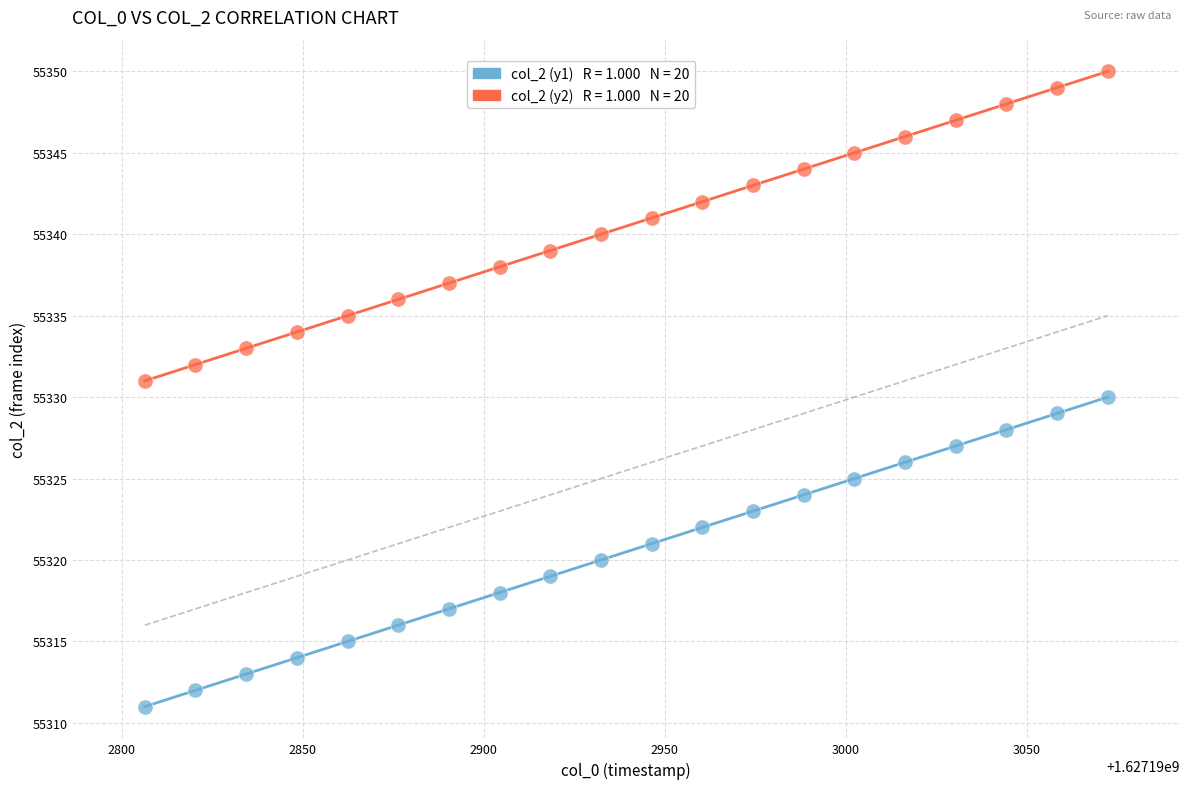

How many points are shown in the scatter plot?

40